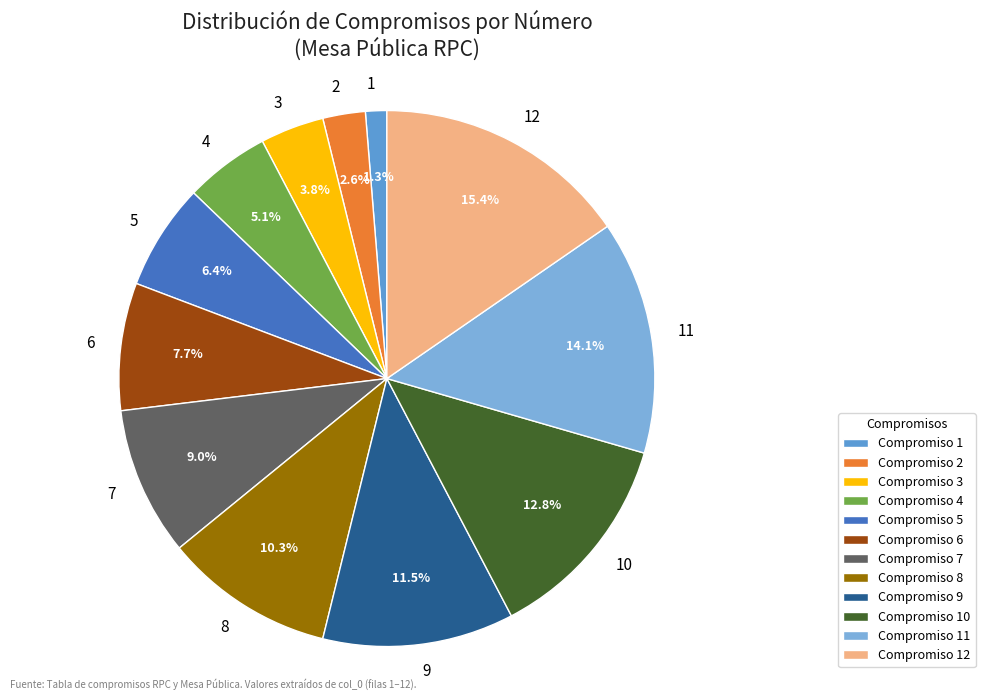

The 7 slice represents 9% of the pie. True or false?

True